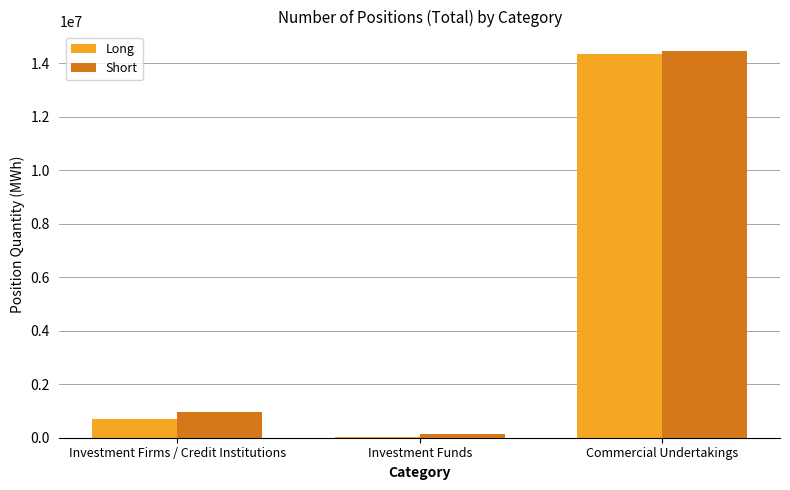

At which label does Long reach its peak?

Commercial Undertakings